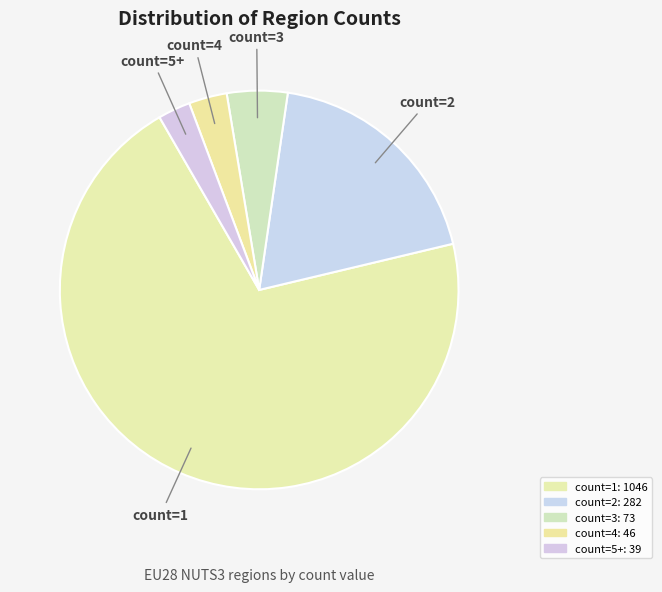

Count the number of slices in the pie.

5